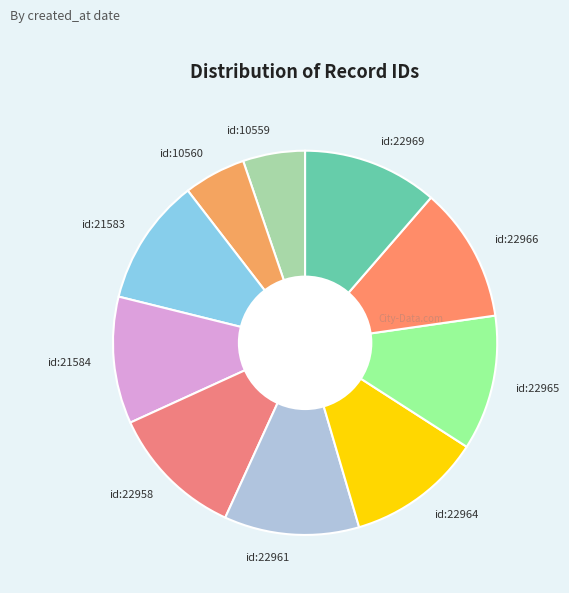

Is it true that id:22961 is 11% of the pie?

True